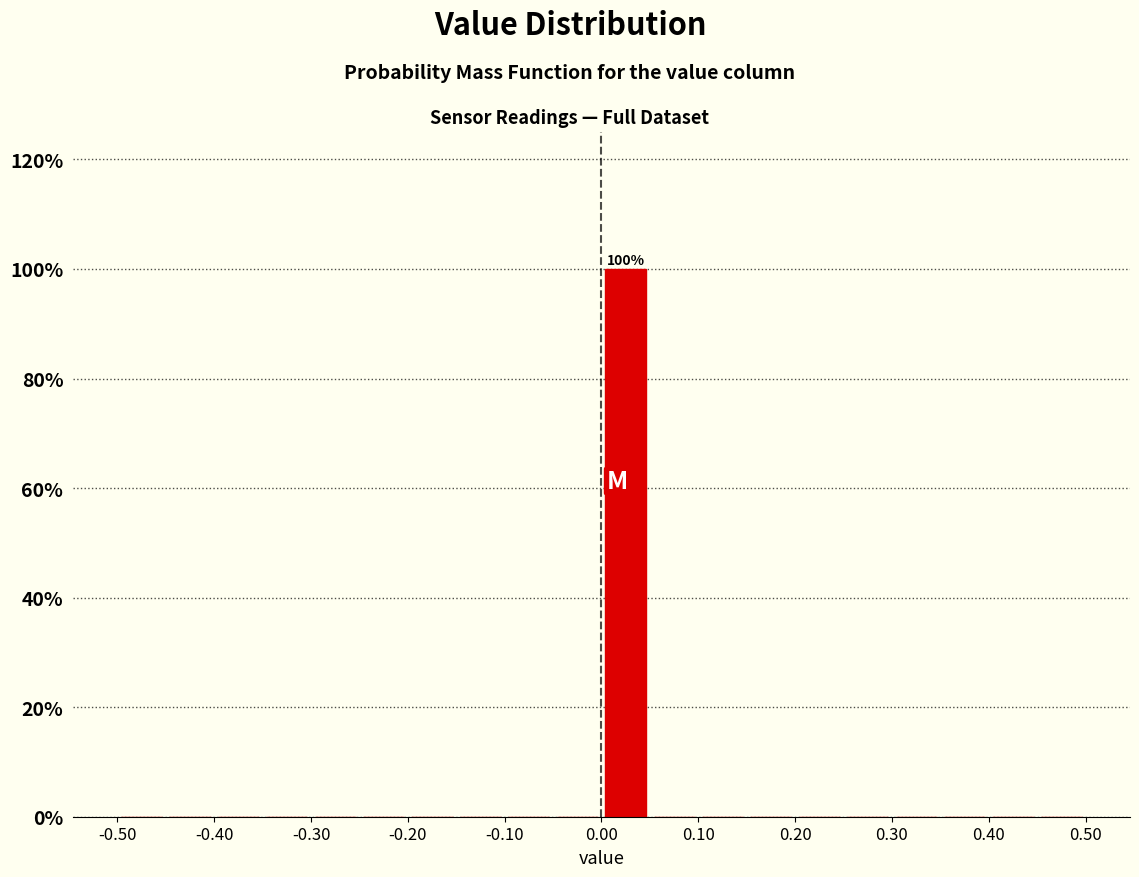

Over which range of the x-axis is the bar tallest?

0.00 to 0.05